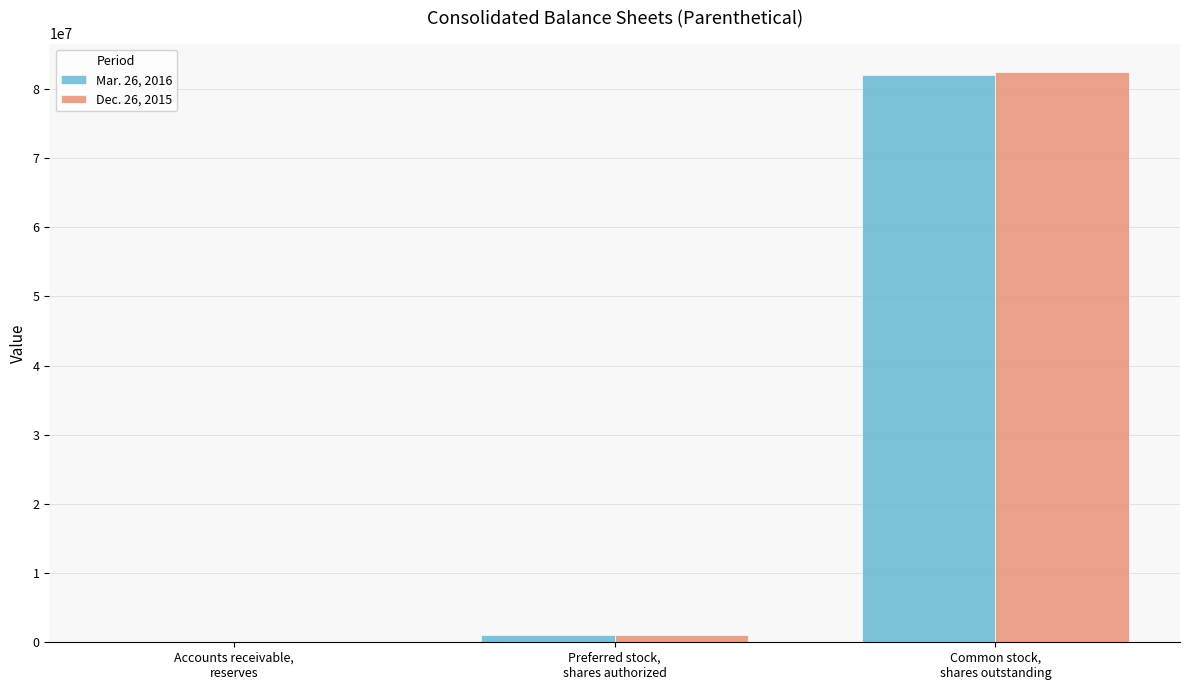

What is the maximum value shown in the chart?

82415320